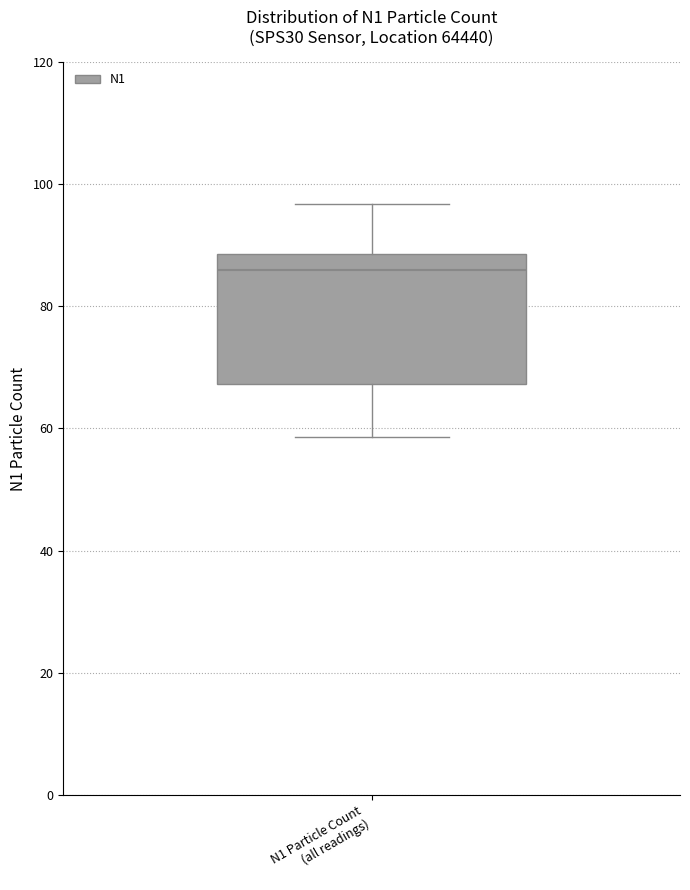

Where does the lower whisker of the box for N1 Particle Count (all readings) end on the y-axis? The values are not printed on the chart, so give them approximately, as read against the axis.

58